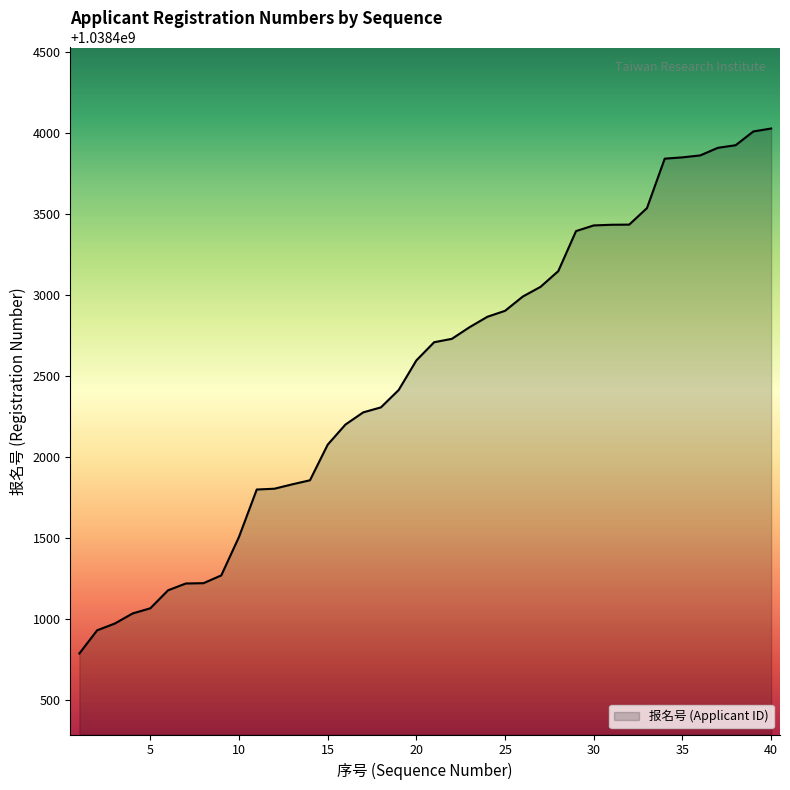

What is the greatest value displayed?

1038404026